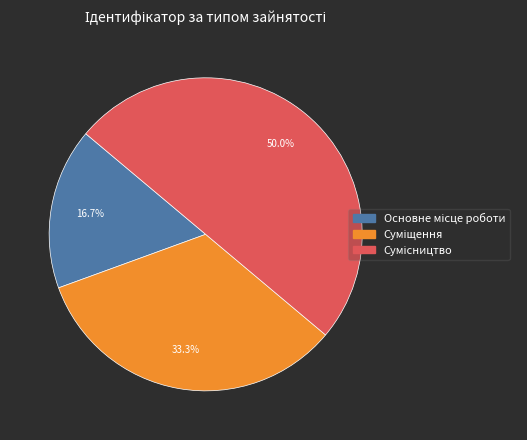

True or false: Основне місце роботи accounts for 17% of the total.

True